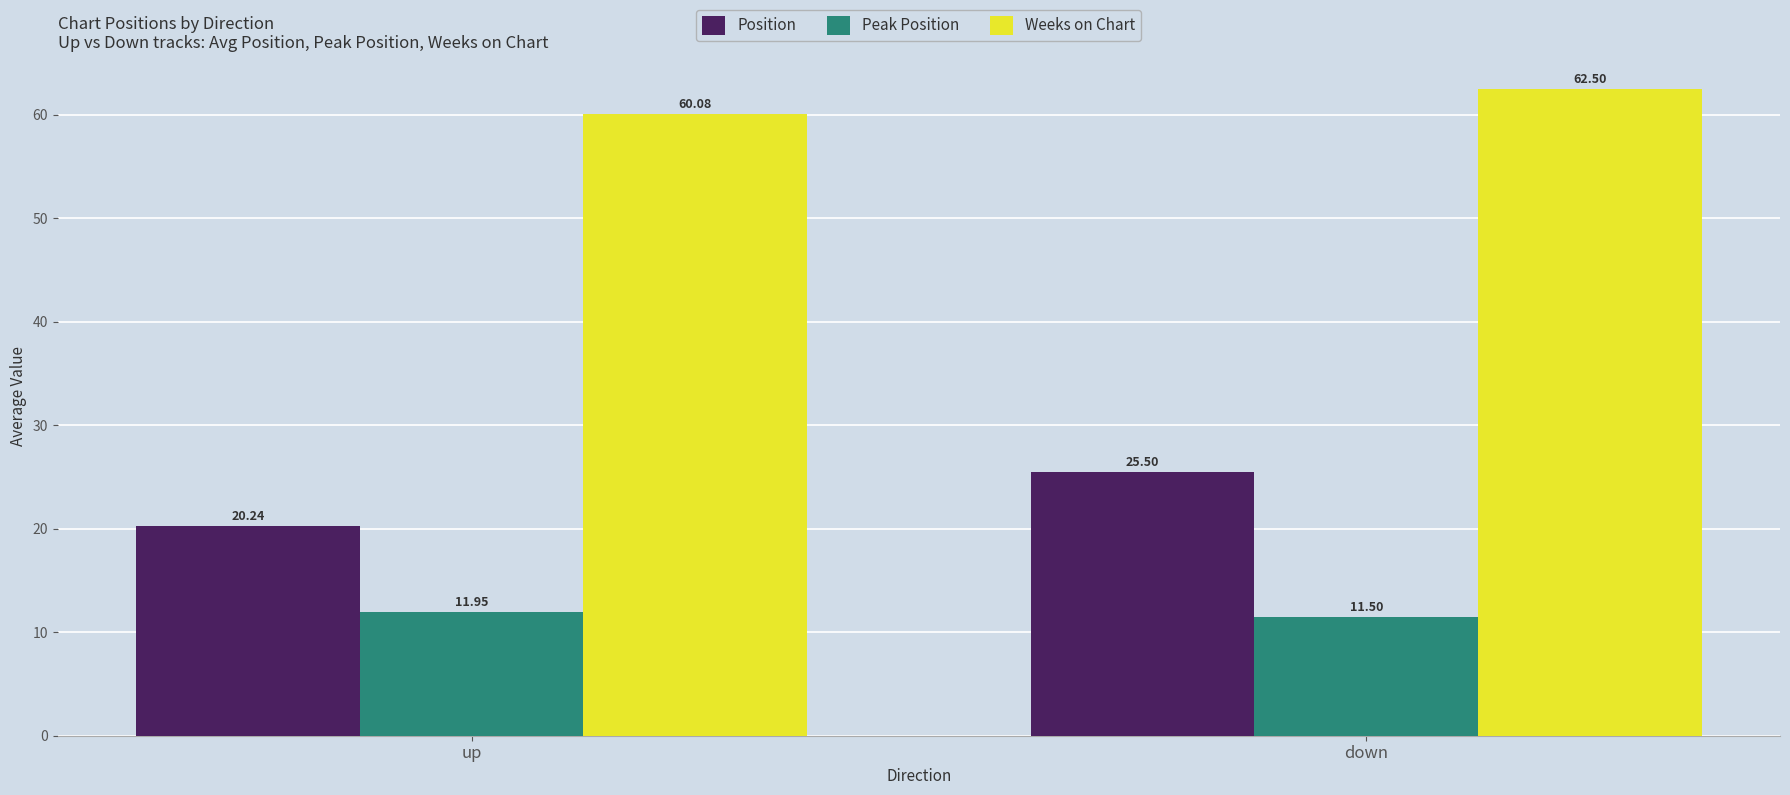

Rank the series by their maximum value, from highest to lowest.

Weeks on Chart, Position, Peak Position